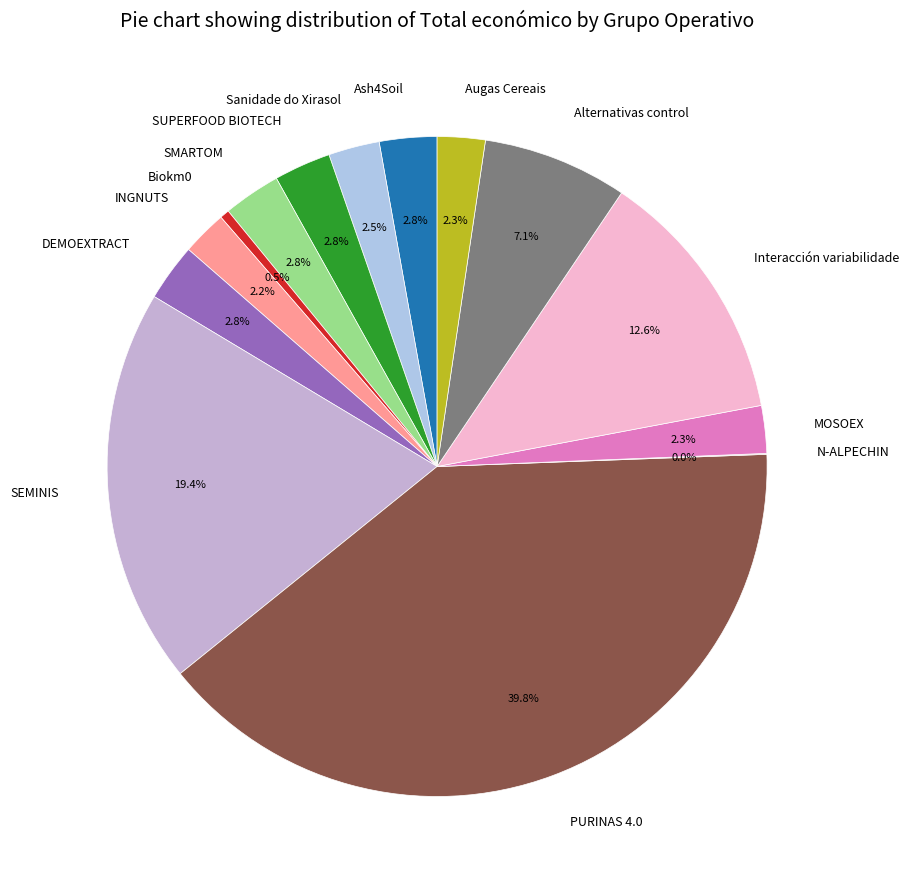

What percentage is NOT represented by SMARTOM?

97.2%